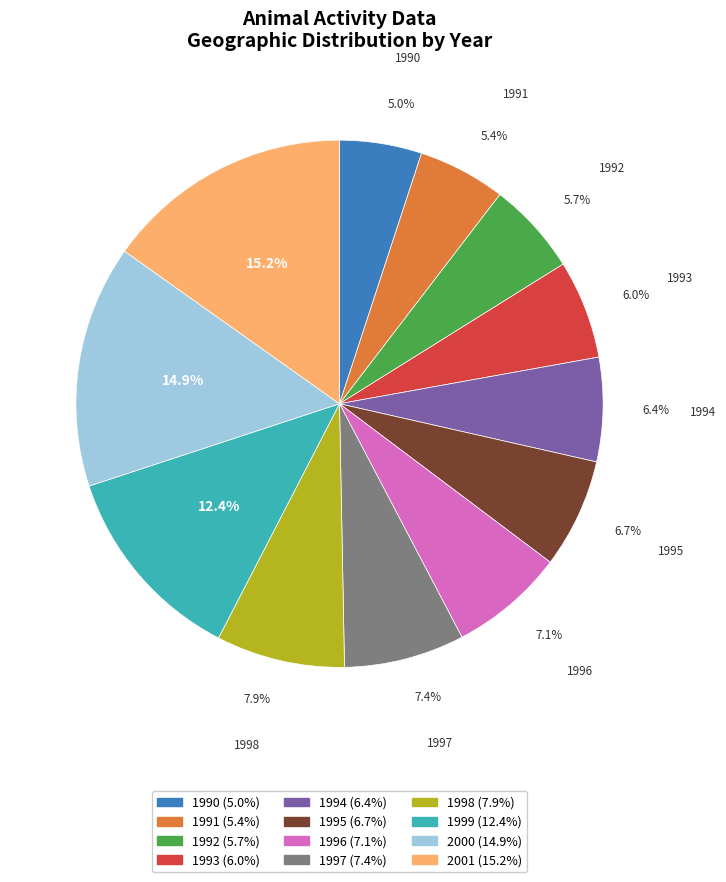

What is the ratio of the value at 1997 to the value at 1993?

1.2